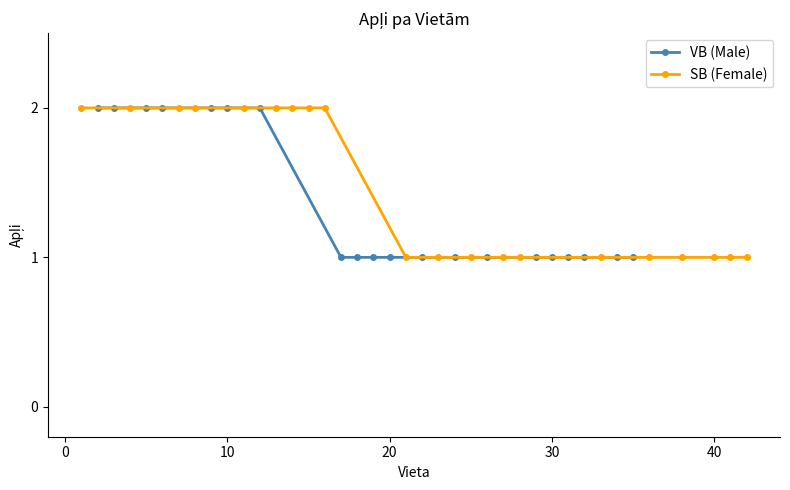

True or false: VB (Male) has more than 1 points higher than both neighbors.

False